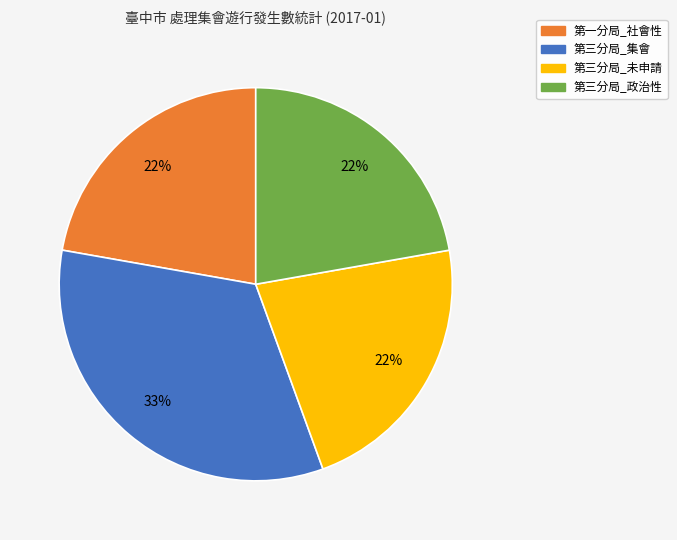

How many segments does this pie chart have?

4